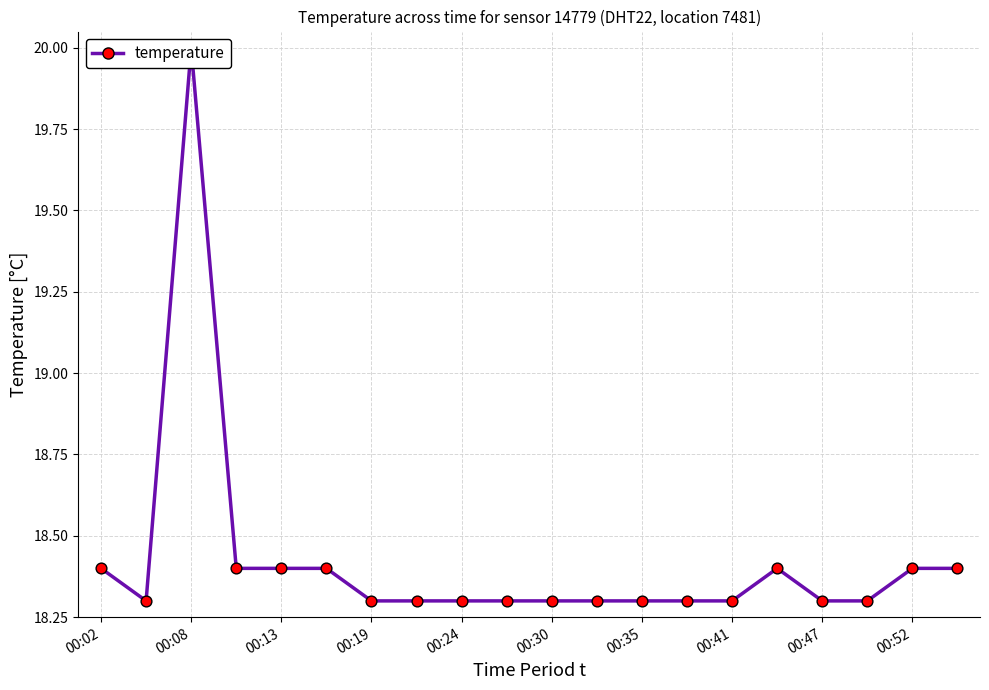

What is the change in value from 00:02 to 00:24?

-0.1